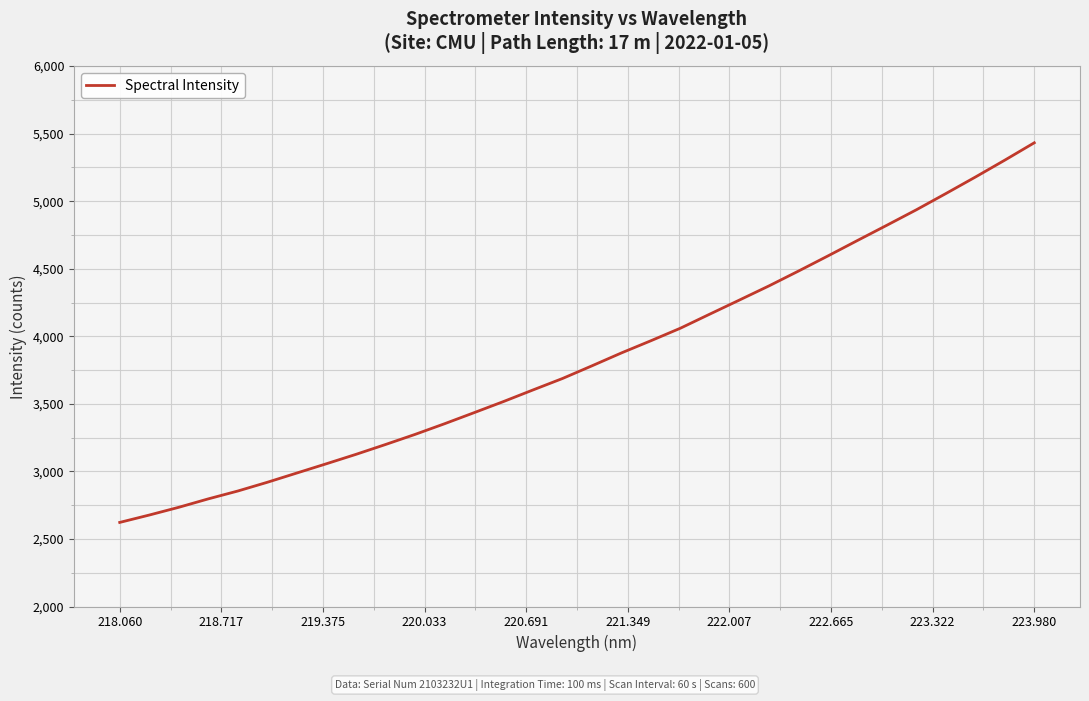

What is the smallest value displayed?

2622.3